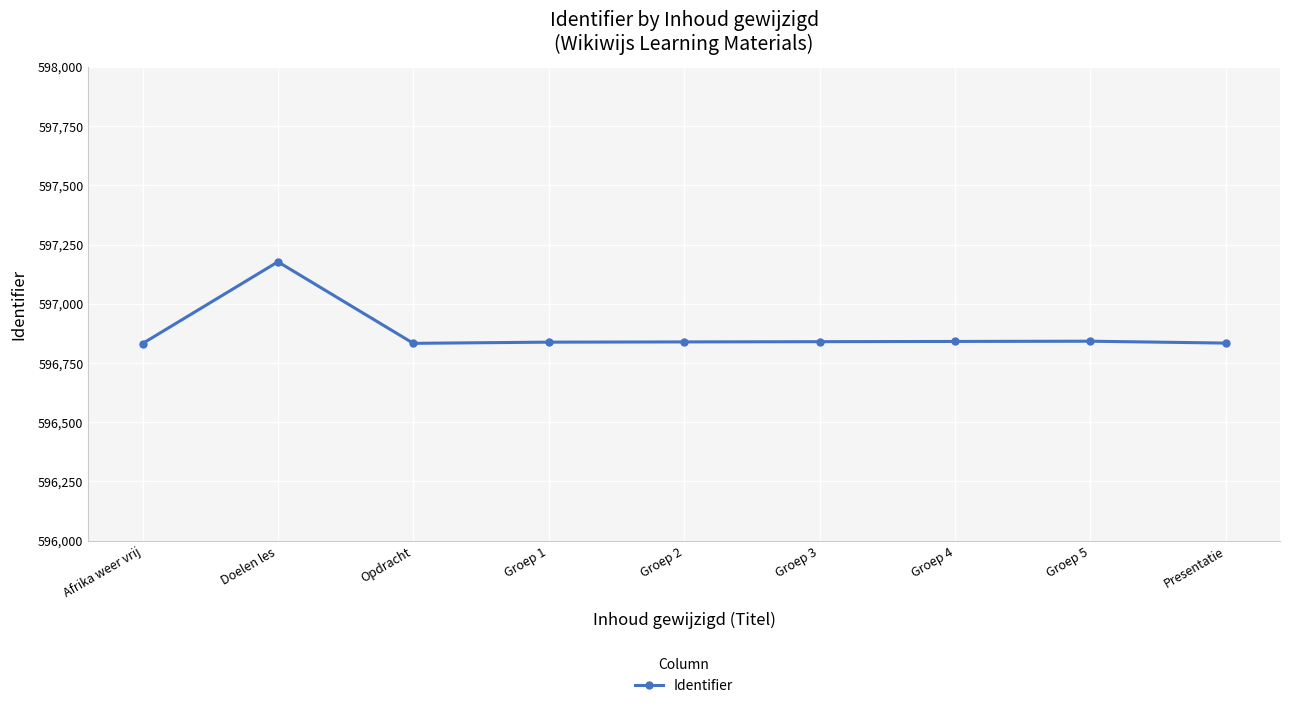

At which category does the data reach its first local peak?

Doelen les